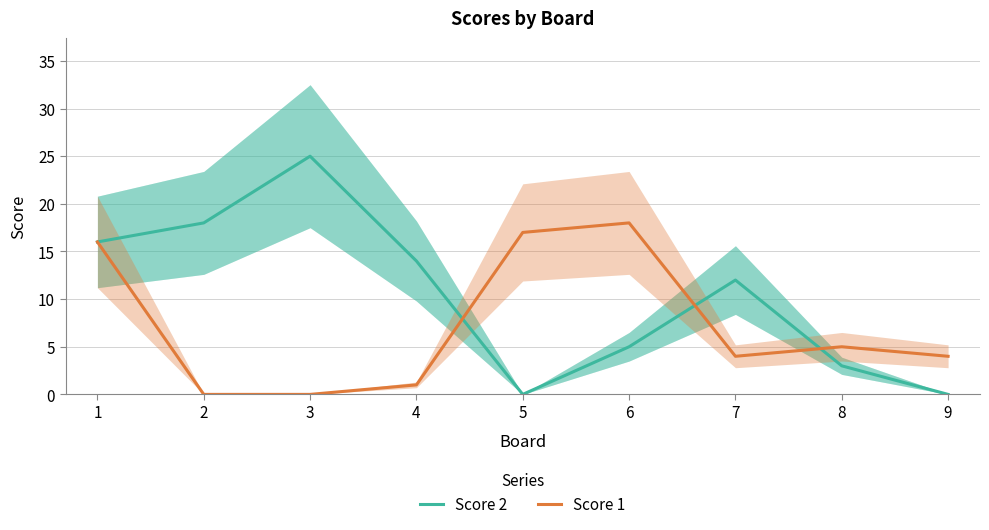

How many values in Score 1 are above zero?

7